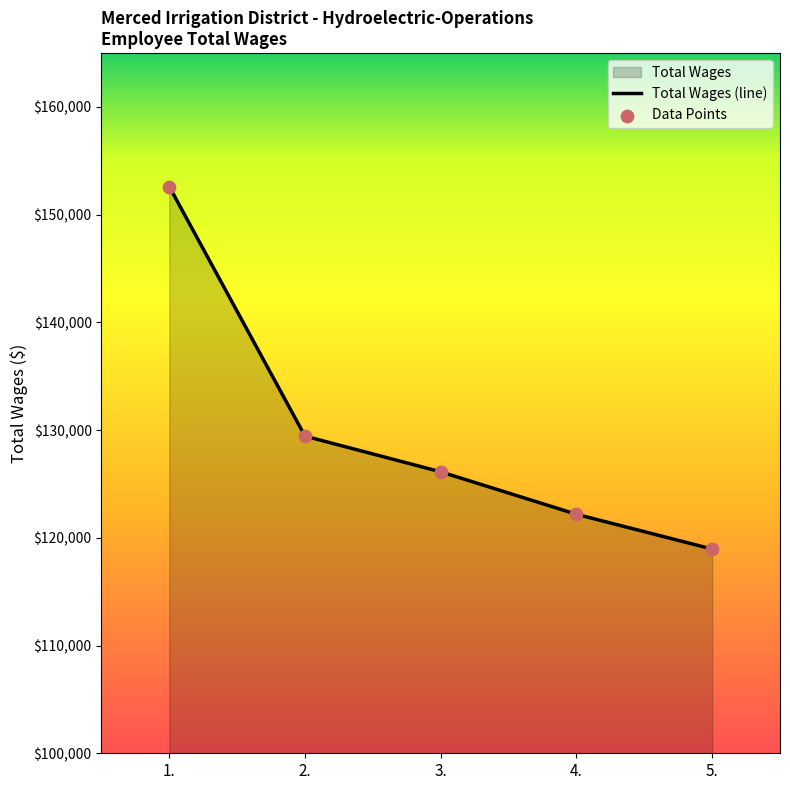

What is the change in value from 1. to 5.?

-33655